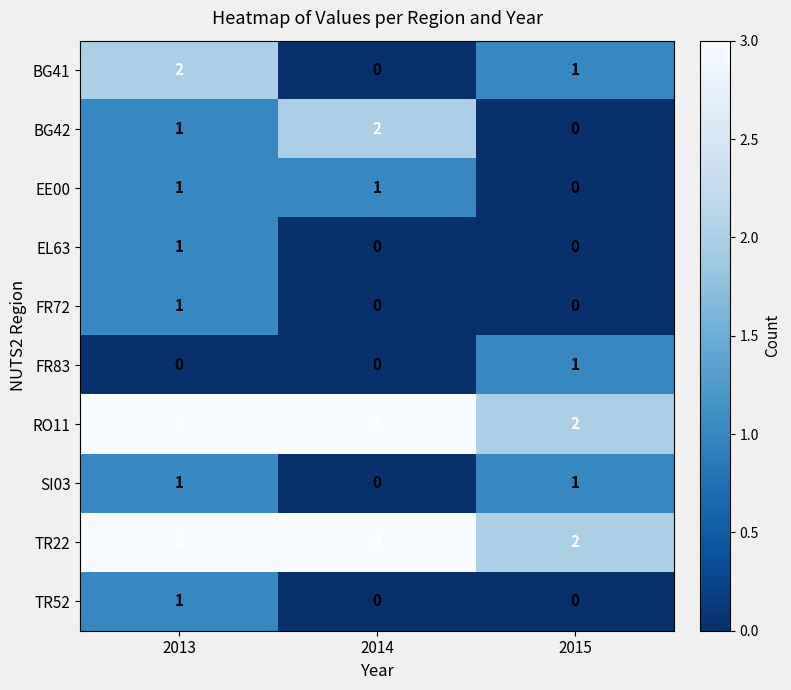

Which series changed the most between 2013 and 2014?

BG41